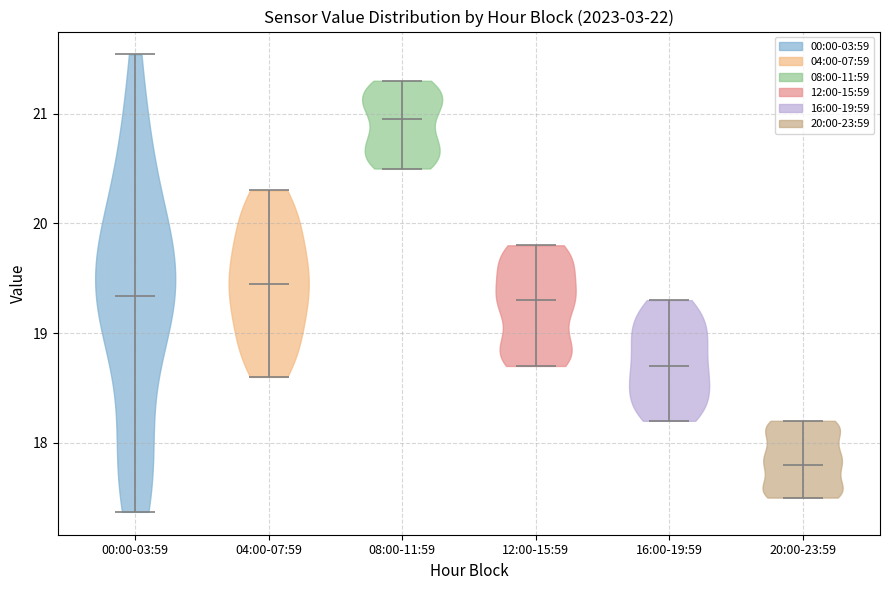

What is the lowest point the violin for 00:00-03:59 reaches on the y-axis? The values are not printed on the chart, so give them approximately, as read against the axis.

17.4